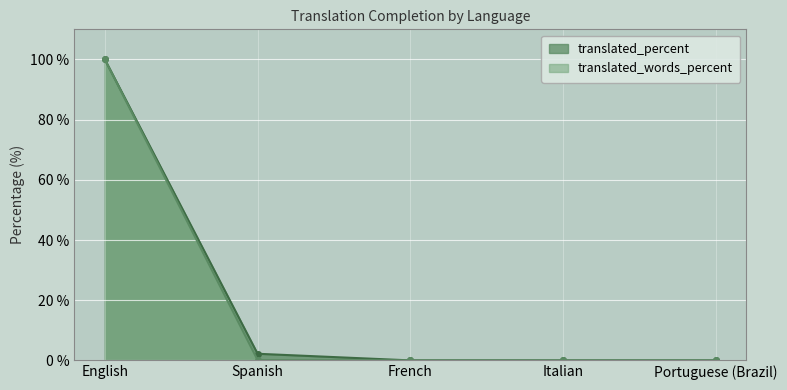

True or false: translated_words_percent and translated_percent intersect in this chart.

False